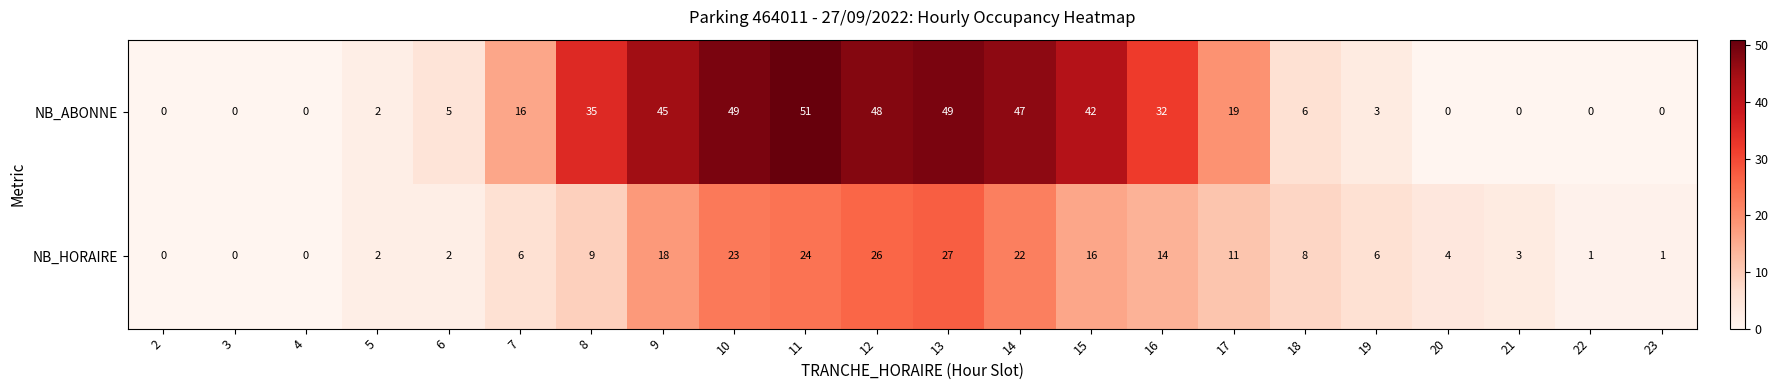

True or false: NB_HORAIRE has a value of 14 at 16.

True